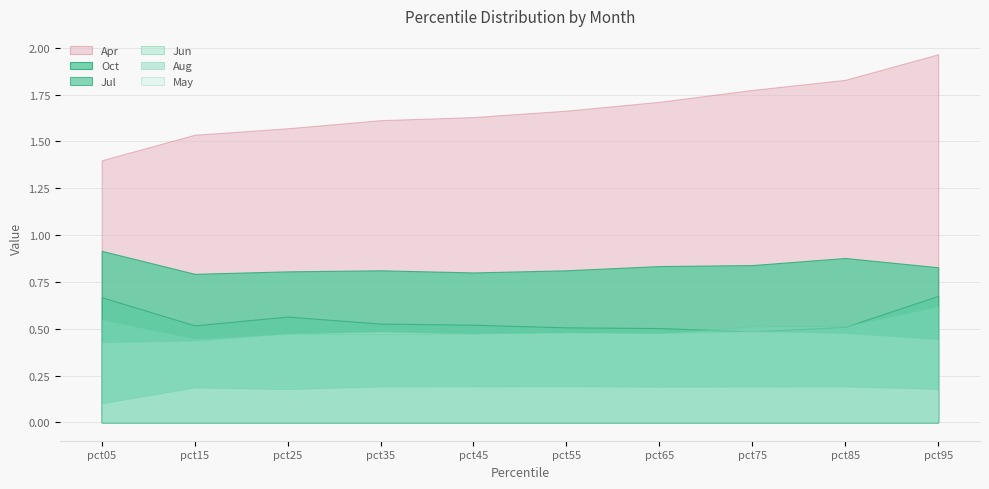

Where is the first local minimum for Jul?

pct15